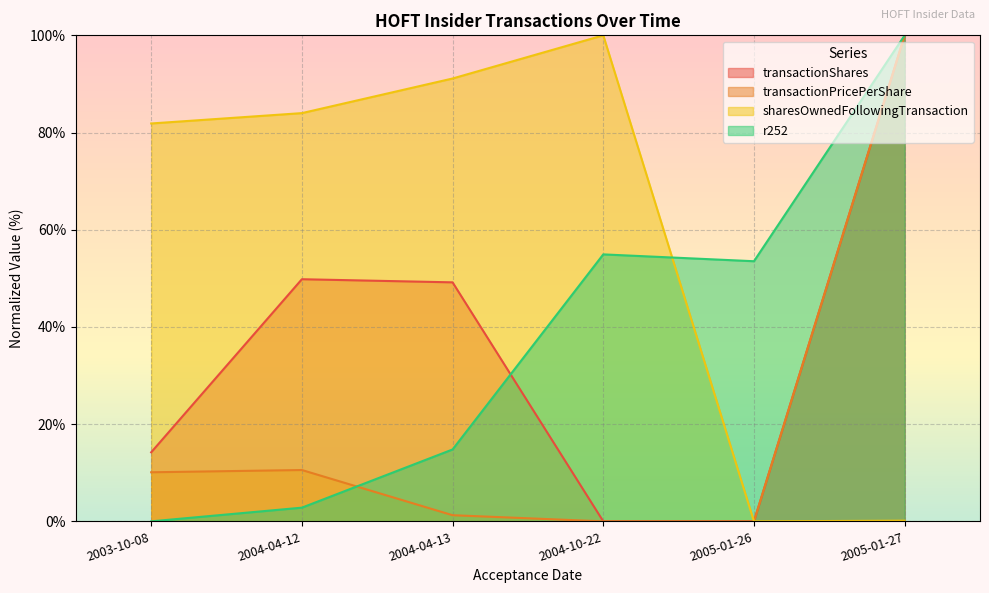

True or false: sharesOwnedFollowingTransaction and transactionShares cross at least once.

False